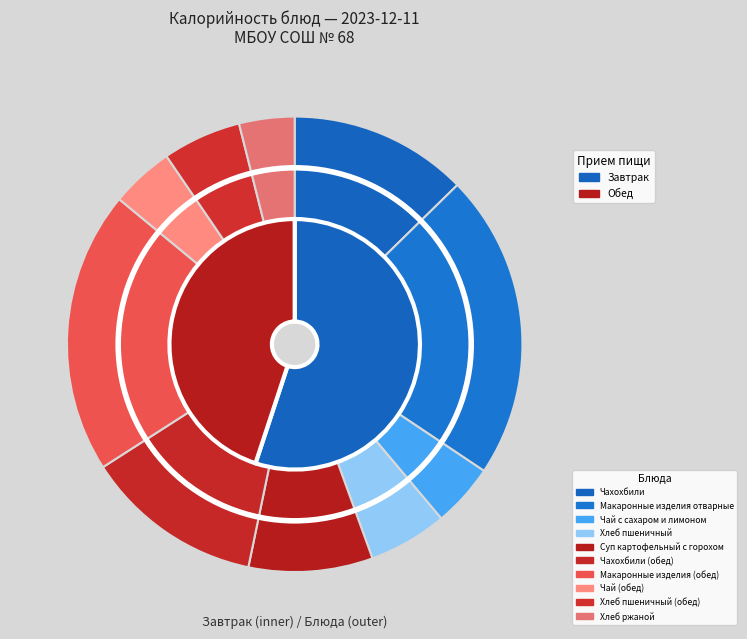

What is the change in value from Макаронные изделия отварные to Макаронные изделия (обед)?

-21